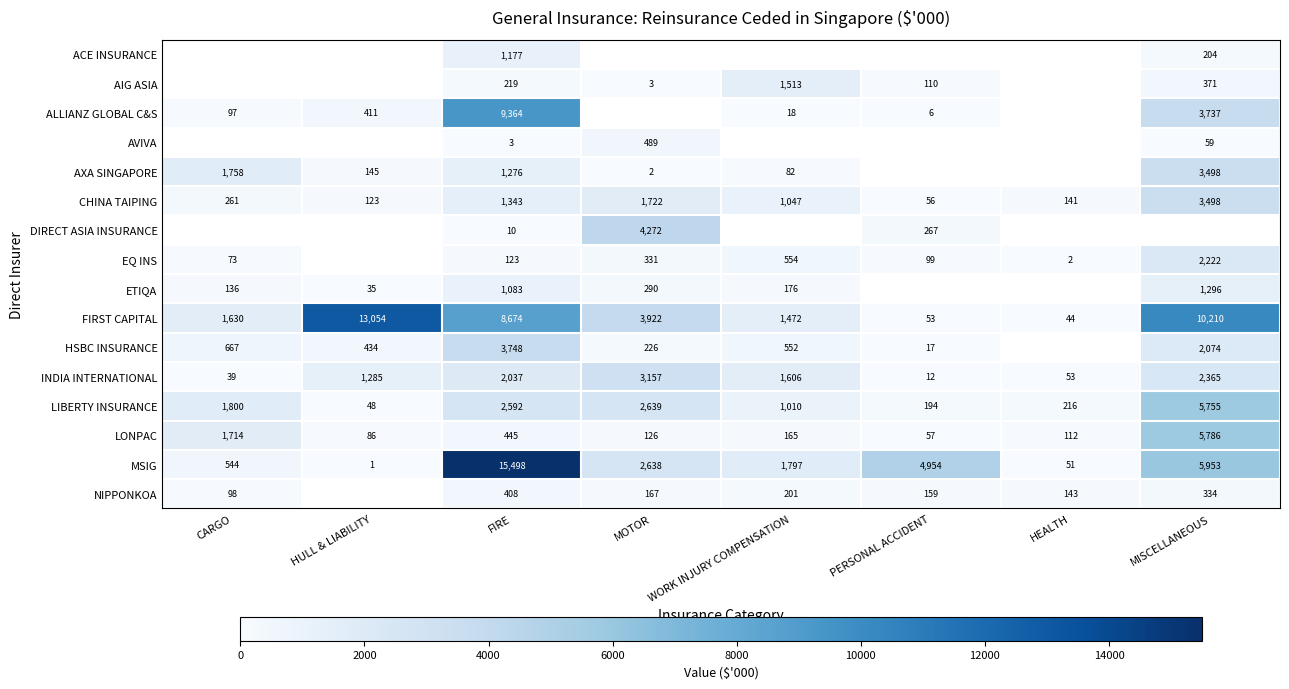

Count the number of data series in this chart.

16